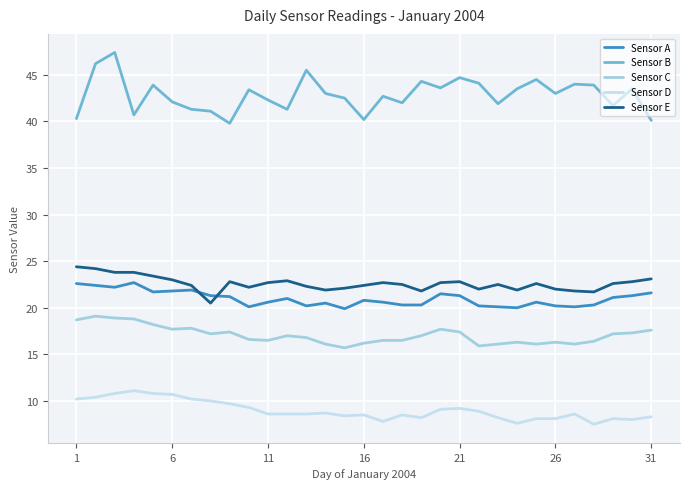

True or false: Sensor C and Sensor A cross at least once.

False